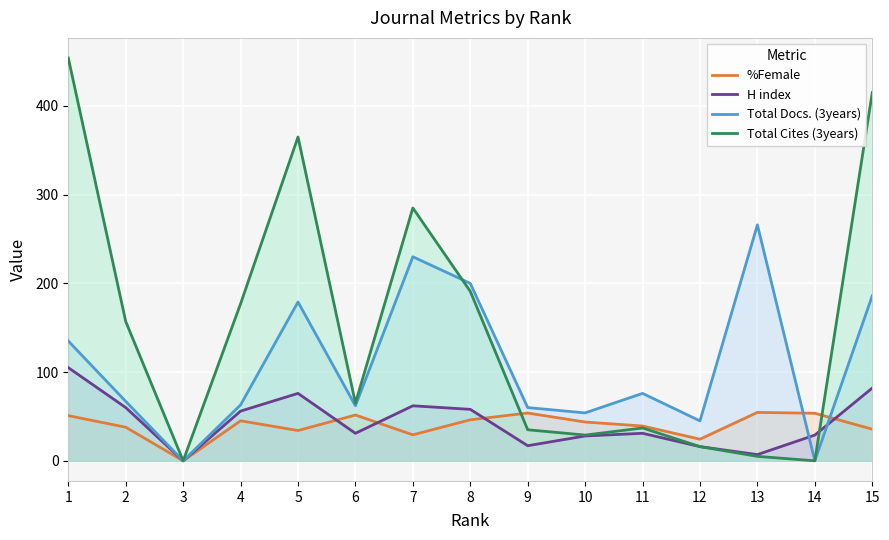

Reading left to right, transcribe all the data shown in this chart.

%Female: 50.9	37.9	0.0	45.1	34.1	51.6	29.3	46.2	53.9	43.7	39.2	24.4	54.5	53.6	35.6
H index: 105.0	60.0	0.0	56.0	76.0	31.0	62.0	58.0	17.0	28.0	31.0	16.0	7.0	29.0	82.0
Total Docs. (3years): 135.0	67.0	0.0	63.0	179.0	62.0	230.0	200.0	60.0	54.0	76.0	45.0	266.0	0.0	186.0
Total Cites (3years): 454.0	157.0	0.0	177.0	365.0	65.0	285.0	191.0	35.0	29.0	37.0	16.0	5.0	0.0	415.0